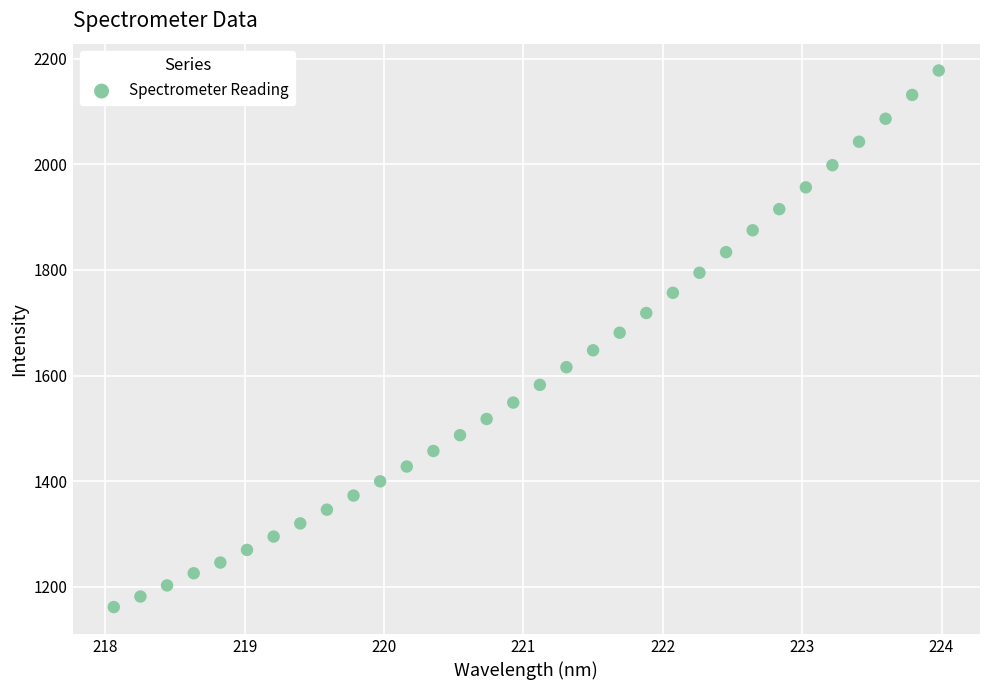

What is the range of X values (max minus min)?

5.9